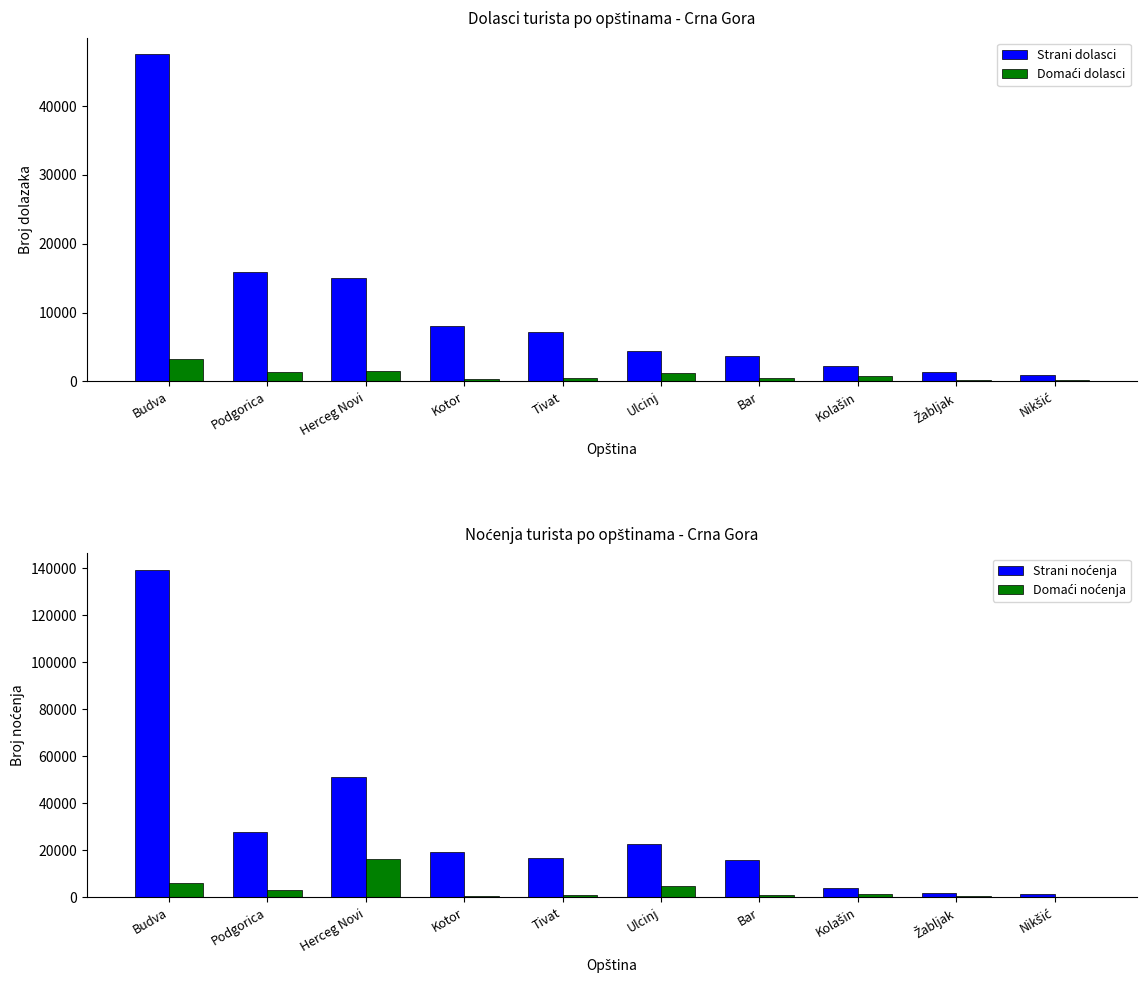

How many data points in Domaći noćenja are above 1305?

4